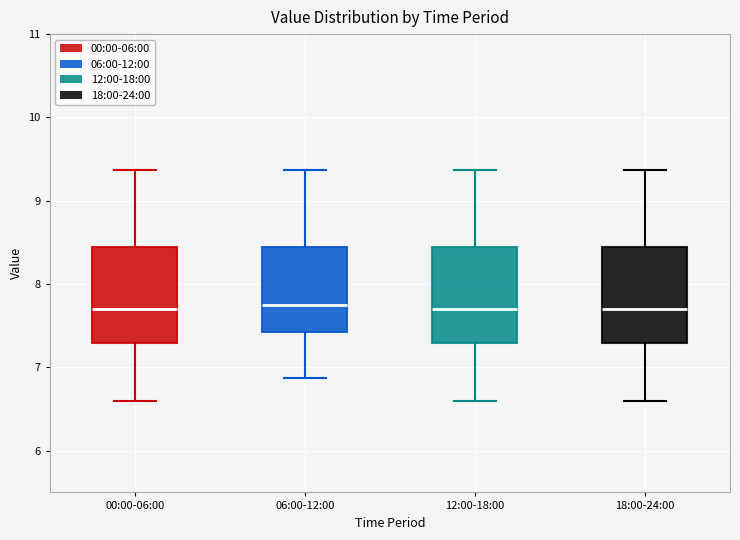

Where does the median line of the box for 18:00-24:00 sit on the y-axis? The values are not printed on the chart, so give them approximately, as read against the axis.

7.7